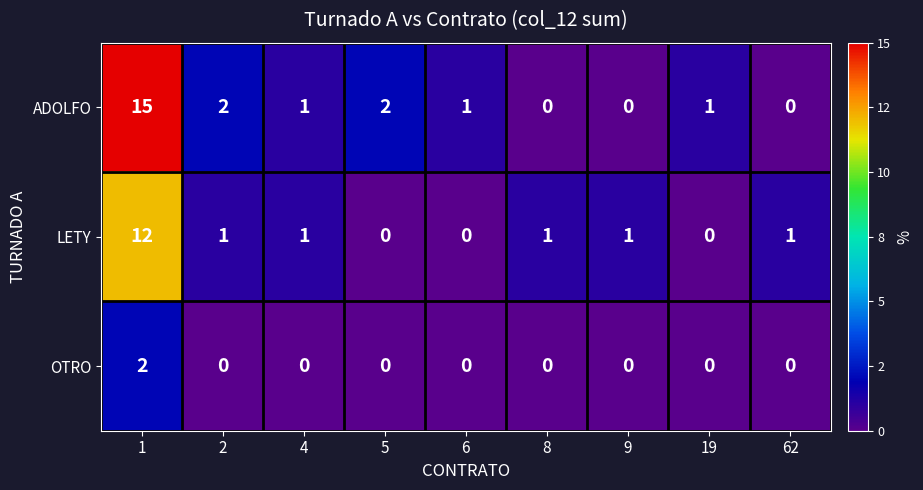

Count the OTRO values in the range 0 to 1.

8